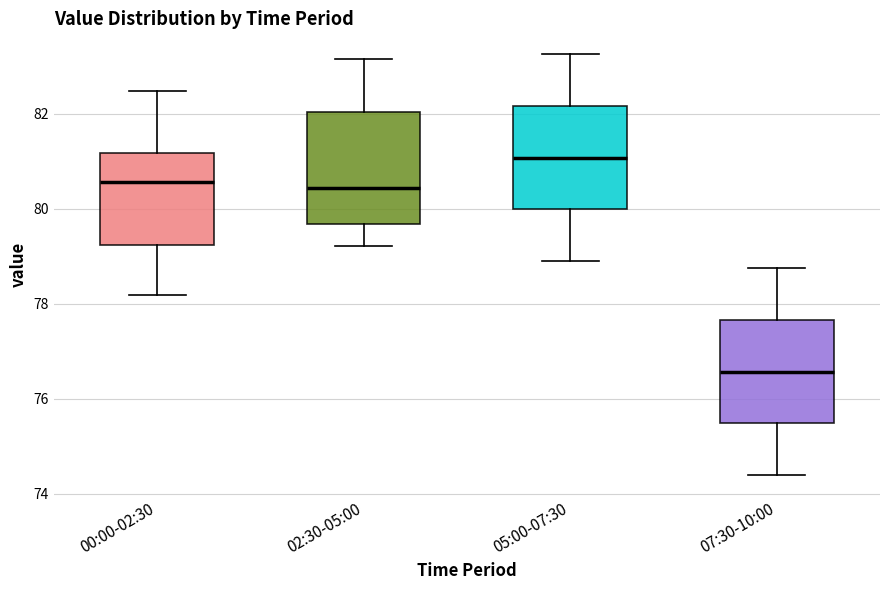

Which box's median line is the highest?

05:00-07:30